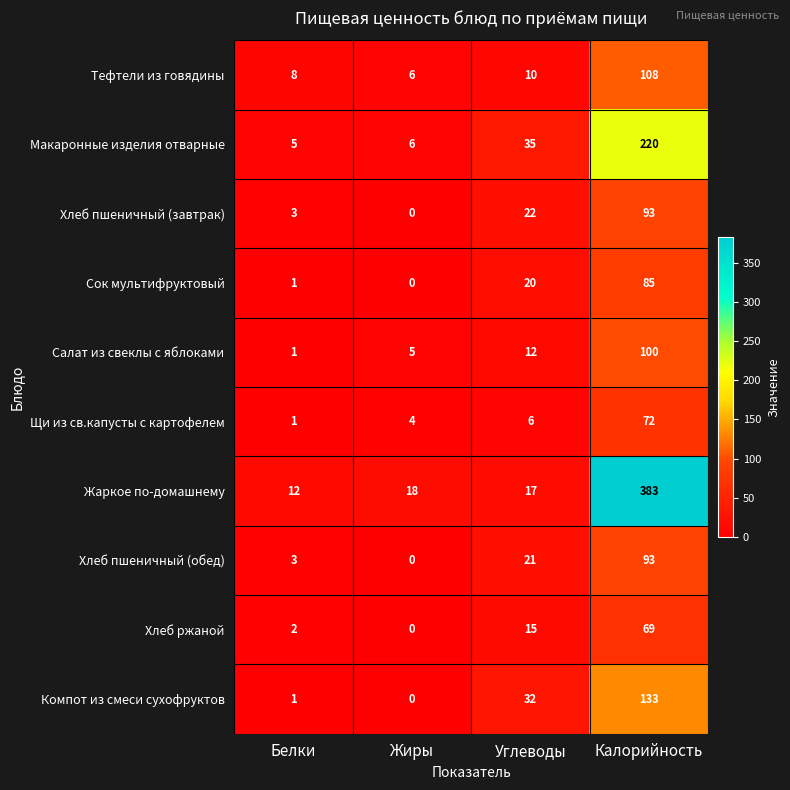

Which series has the largest total across all categories?

Жаркое по-домашнему